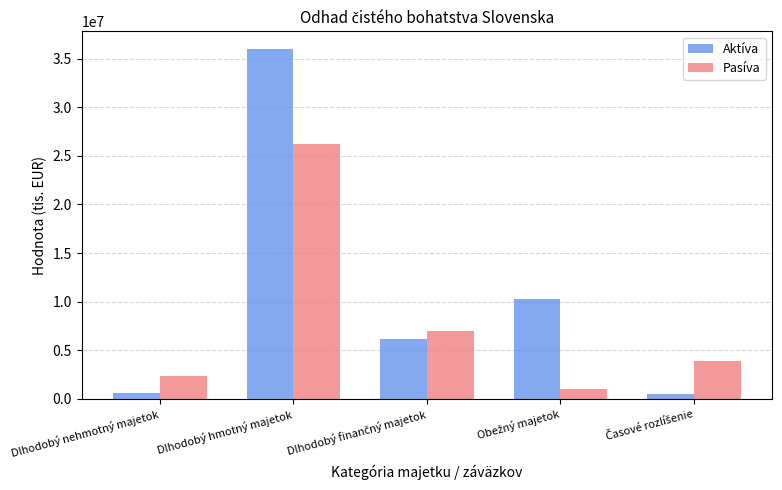

The value of Pasíva at Dlhodobý hmotný majetok is 26264232. True or false?

True